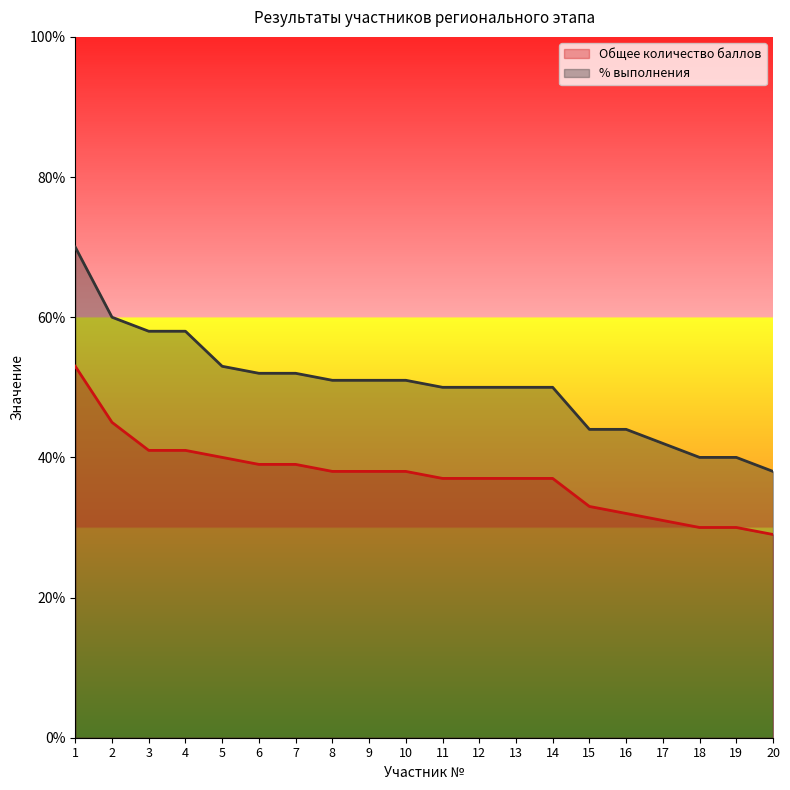

Where is Общее количество баллов nearest to the value 41?

3